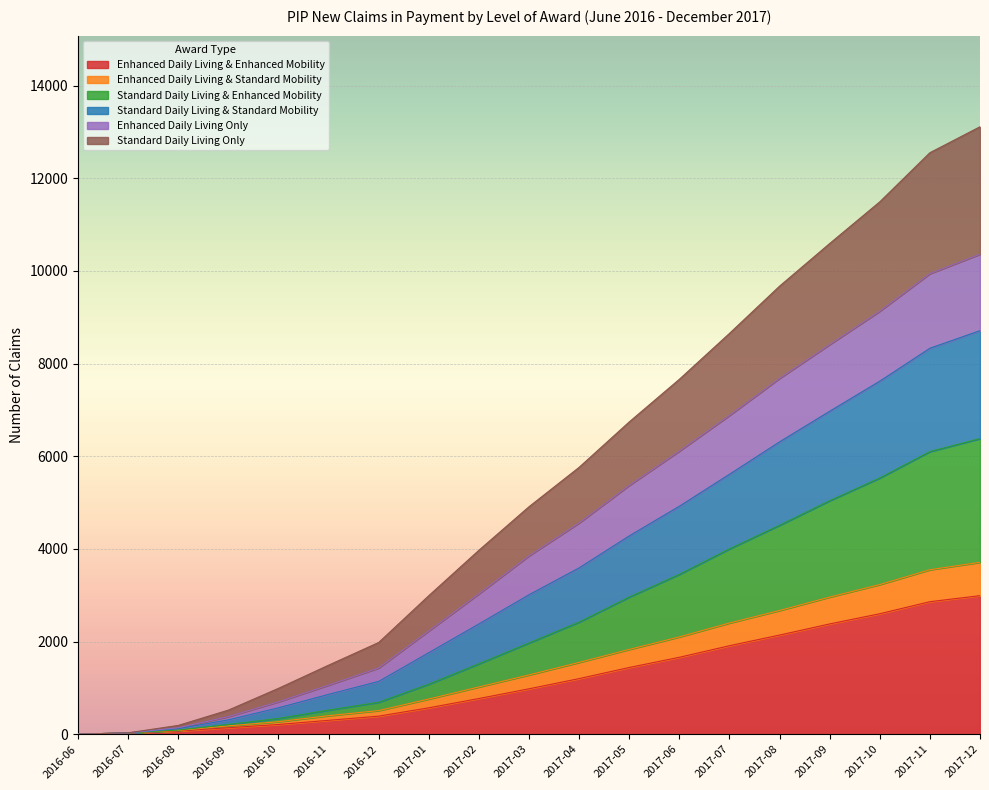

What is the highest value of the Enhanced Daily Living & Enhanced Mobility series?

2990